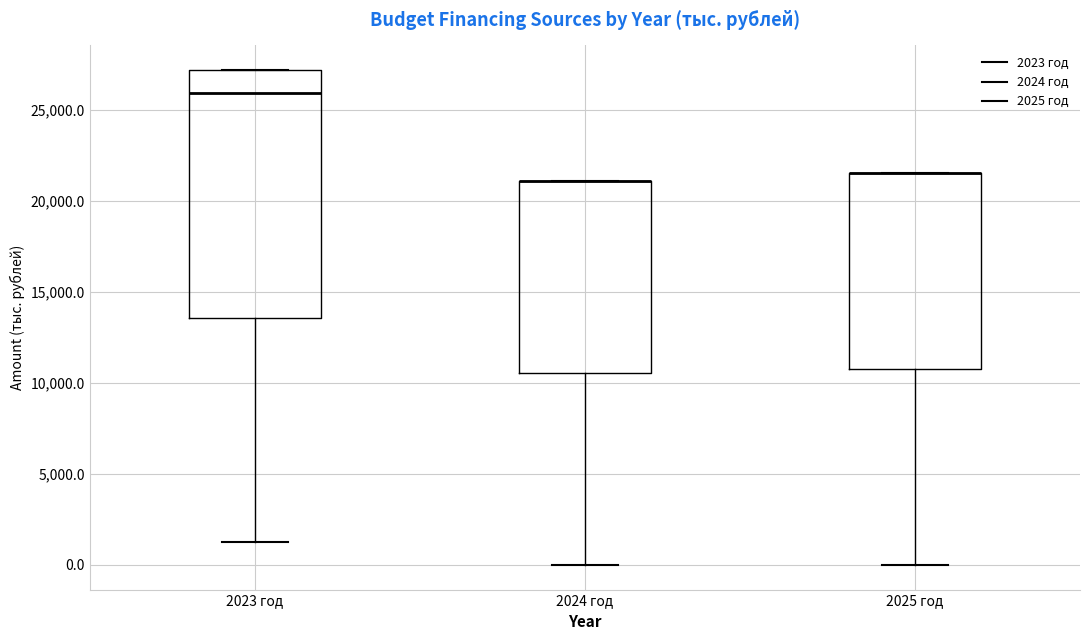

Where does the lower whisker of the box for 2025 год end on the y-axis? The values are not printed on the chart, so give them approximately, as read against the axis.

0